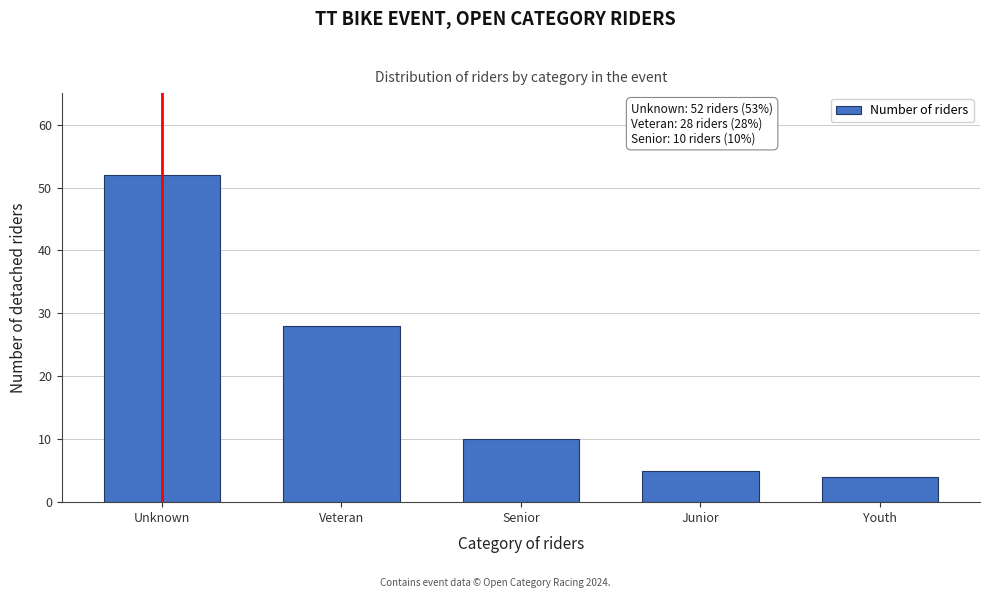

Reading left to right, what are all the values shown in this chart?

52	28	10	5	4